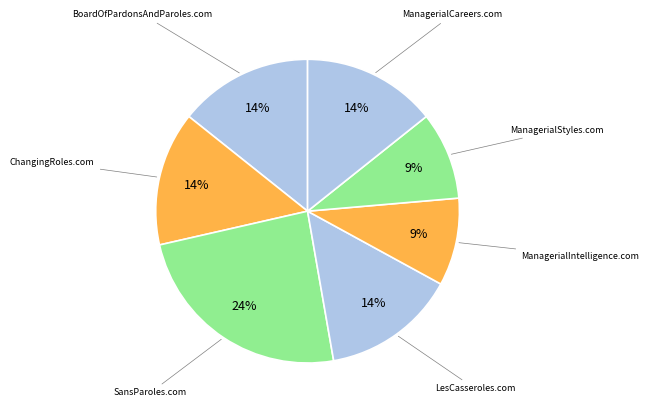

Does any single category account for the majority?

No